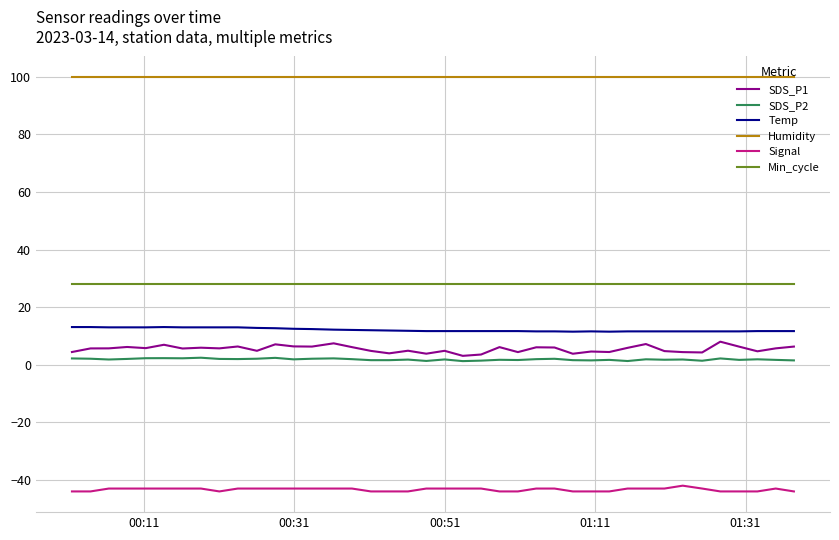

Which series has the largest range (max minus min)?

SDS_P1